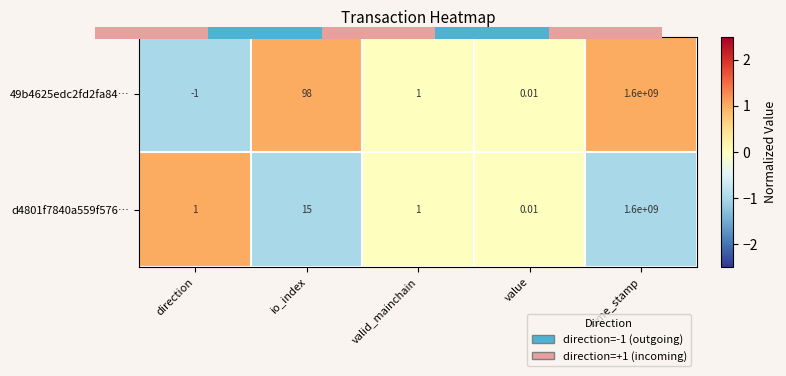

Which category has the lowest value in the 49b4625edc2fd2fa84… series?

direction